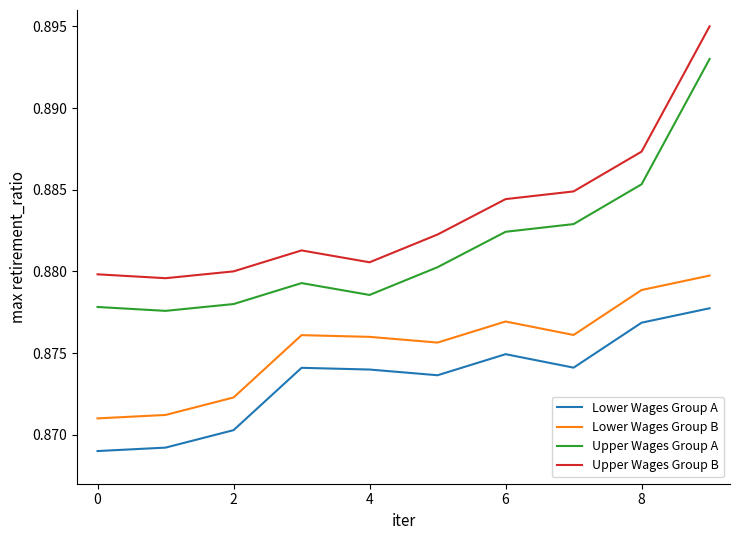

Is this an area chart (filled region under the line)?

No